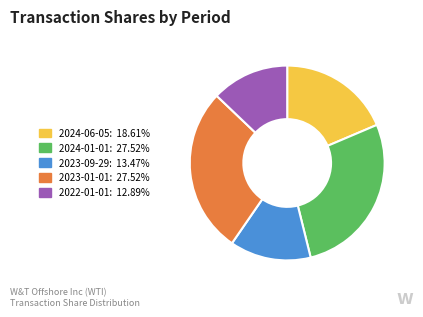

Does 2023-09-29 account for over 50% of the chart?

No